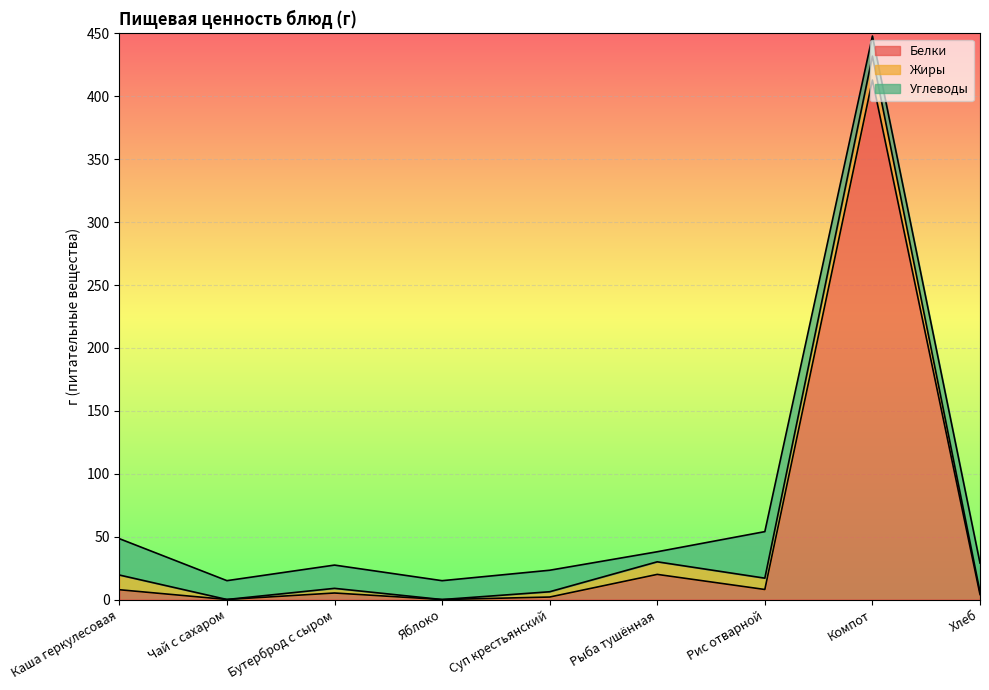

Between which two adjacent categories do Углеводы and Белки first intersect?

Суп крестьянский and Рыба тушённая